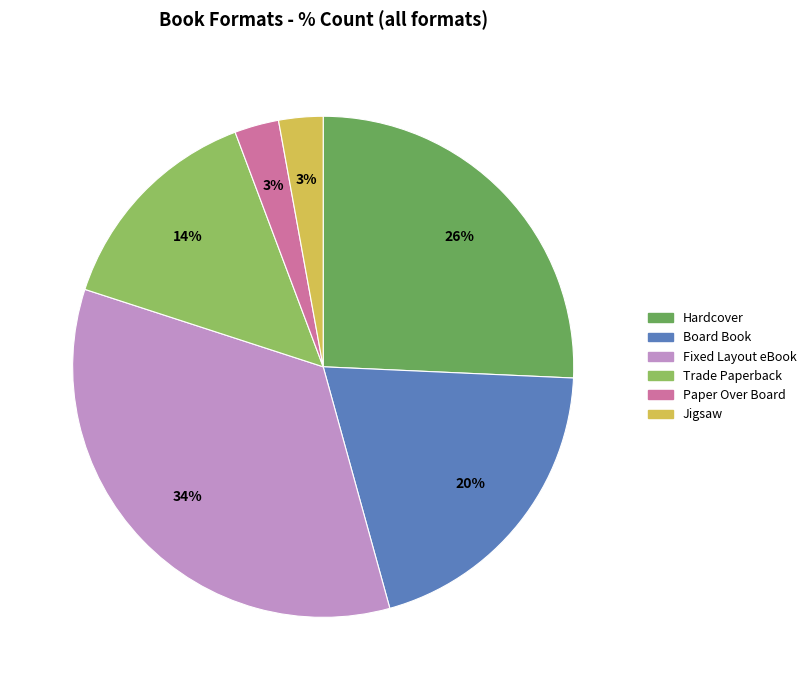

How many slices are in this pie chart?

6